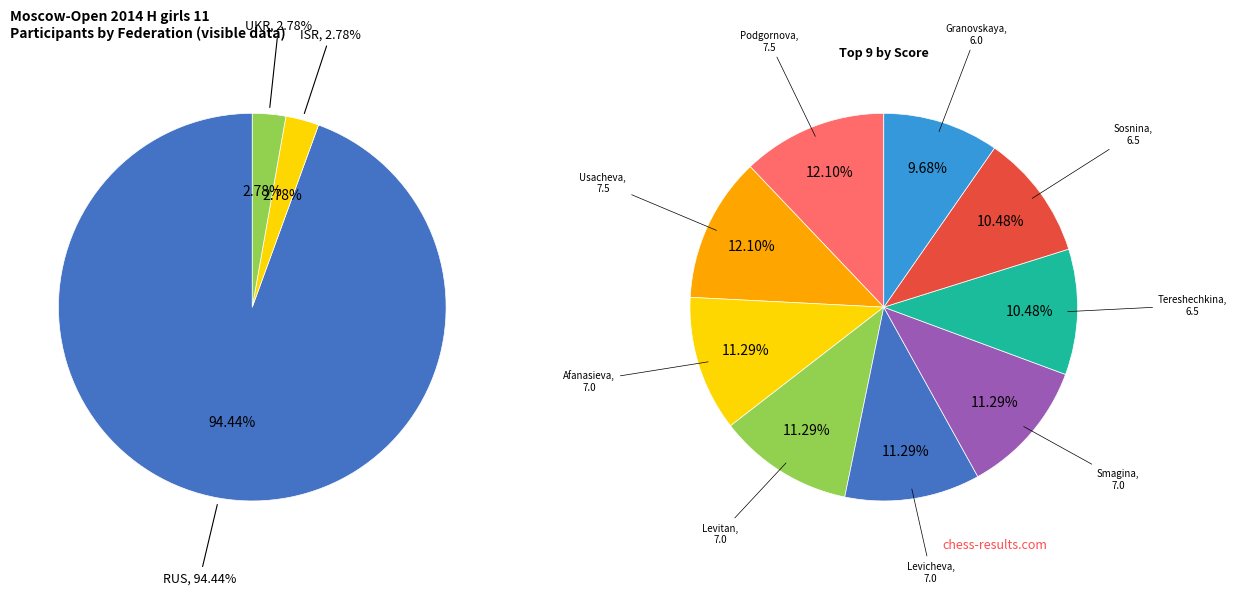

Rank the categories by value from highest to lowest.

RUS, ISR, UKR